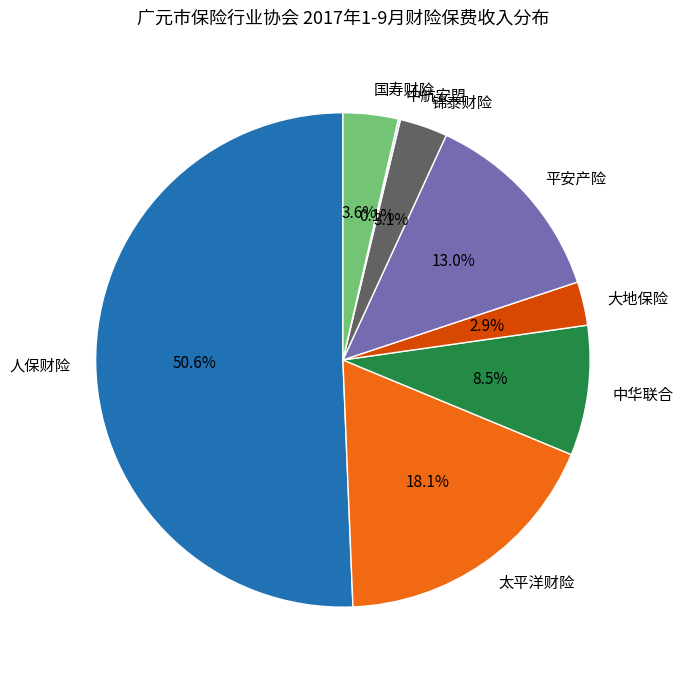

What percentage is NOT represented by 锦泰财险?

96.9%